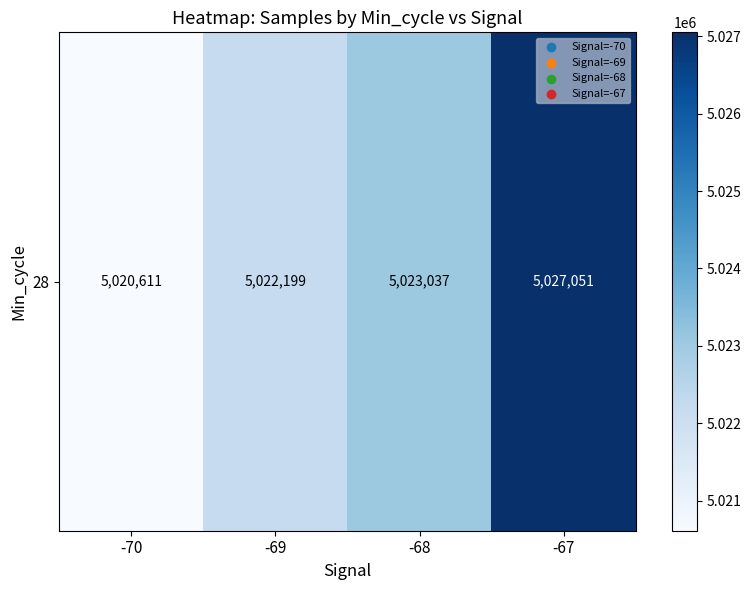

Rank the categories by value from lowest to highest.

-70, -69, -68, -67